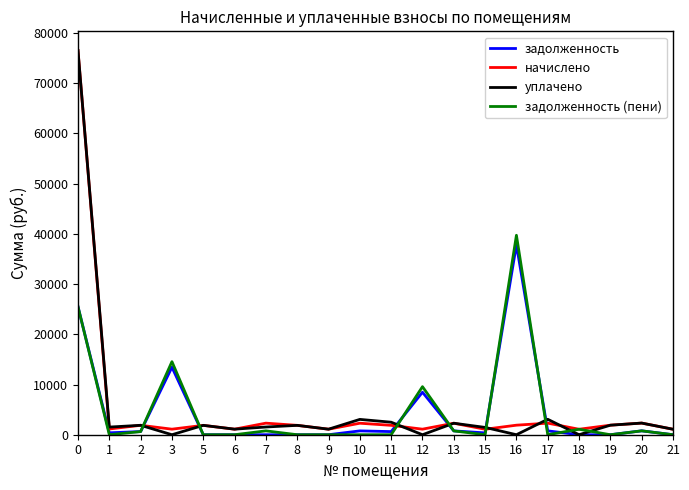

Which category has the highest value in the задолженность (пени) series?

16